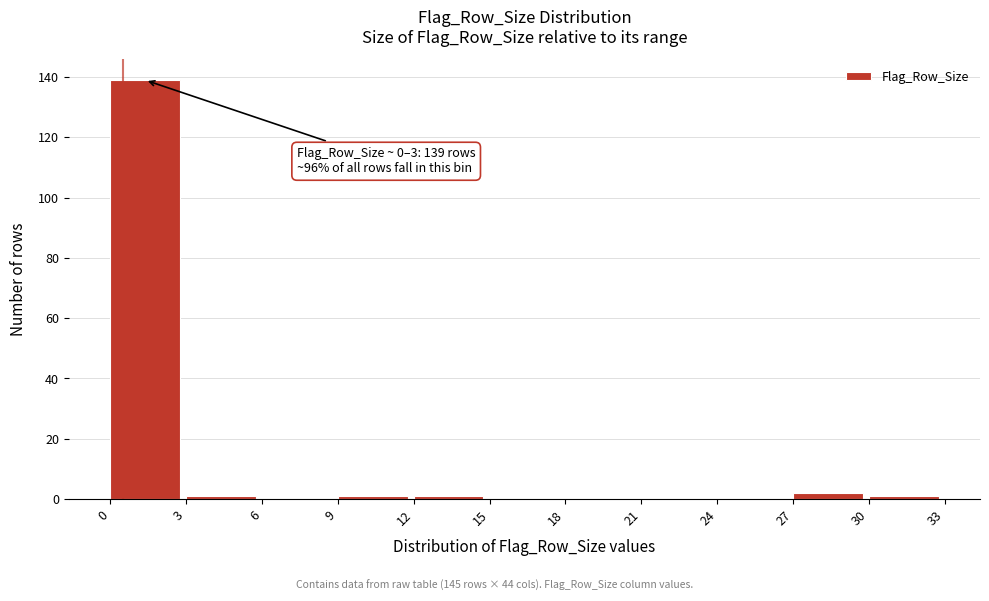

Which range on the x-axis has the tallest bar?

0 to 3